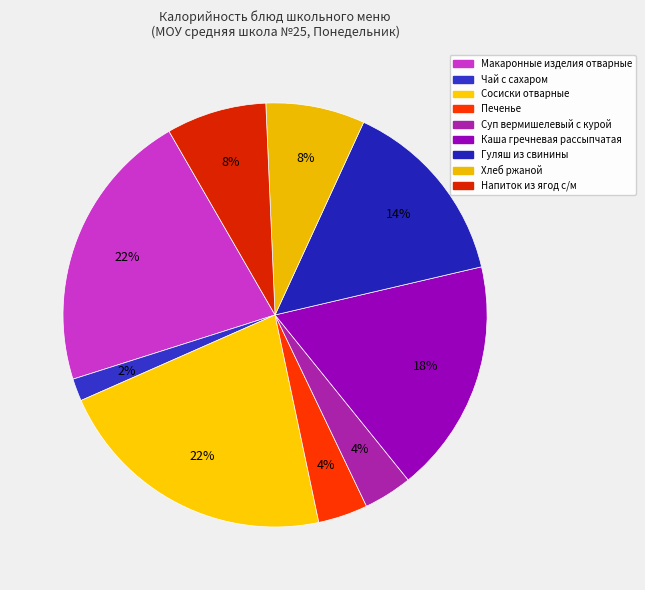

How many slices are in this pie chart?

9